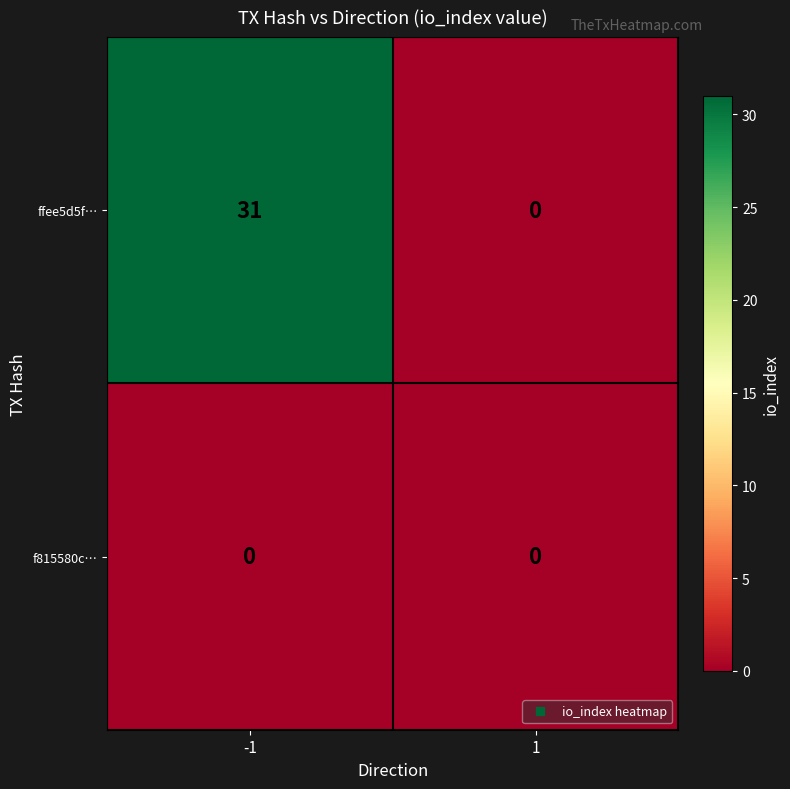

What is the total value across all series at -1?

31